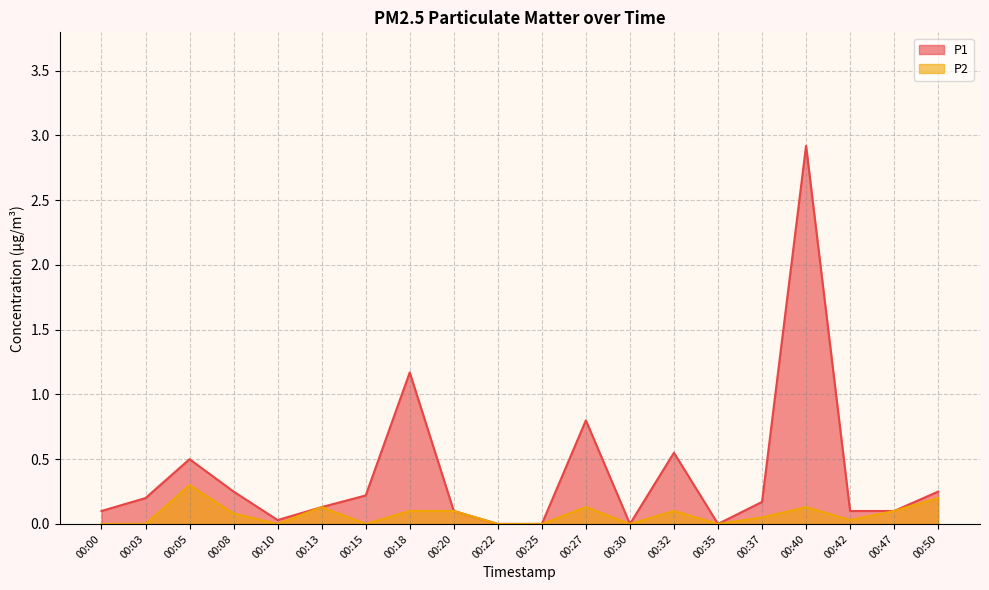

True or false: P2 has a value of 0.2 at 00:35.

False